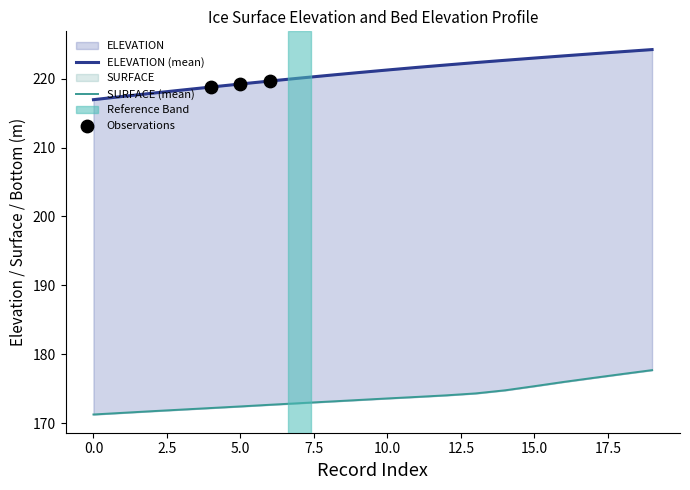

What is the total value across all series at 18?

401.1